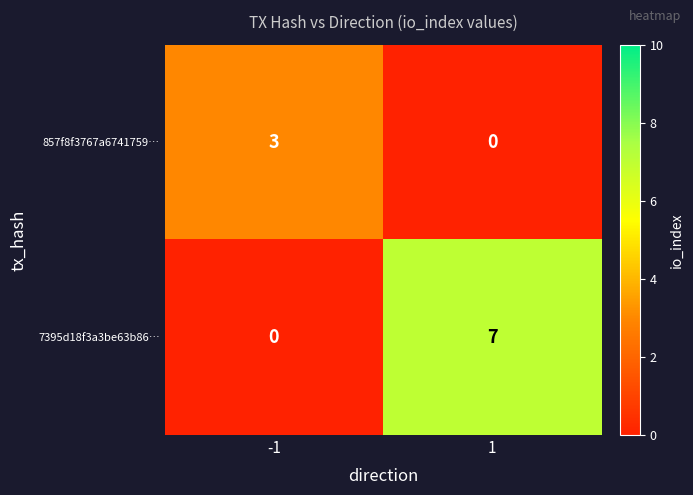

Between -1 and 1, which series saw the biggest shift?

7395d18f3a3be63b86…